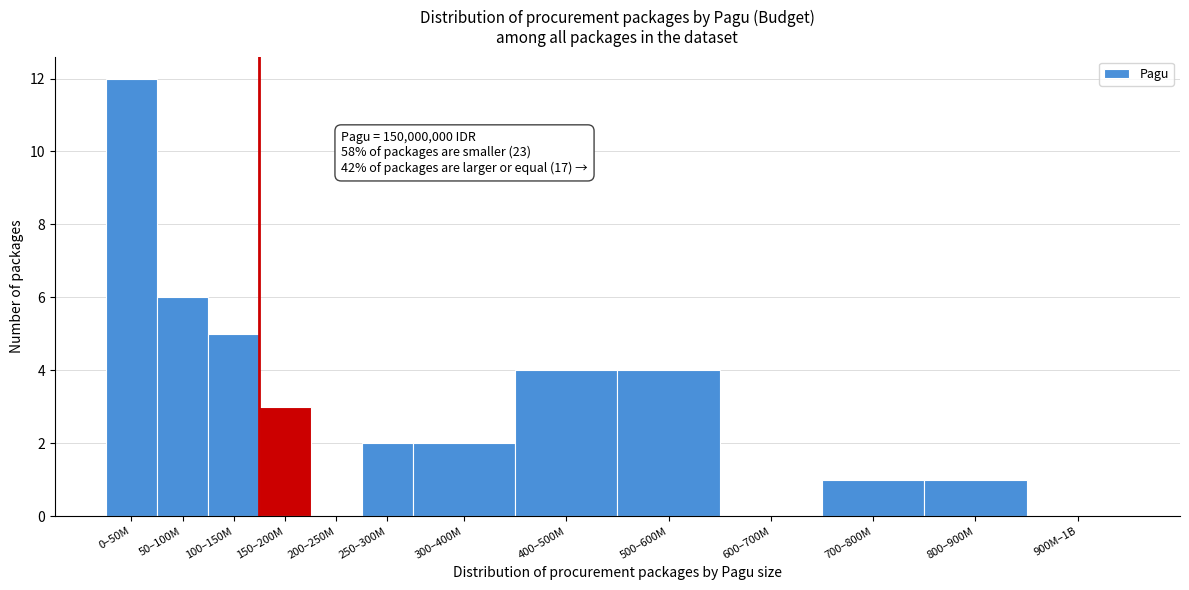

Reading left to right, what are all the values shown in this chart?

0–50M=12	50–100M=6	100–150M=5	150–200M=3	200–250M=0	250–300M=2	300–400M=2	400–500M=4	500–600M=4	600–700M=0	700–800M=1	800–900M=1	900M–1B=0